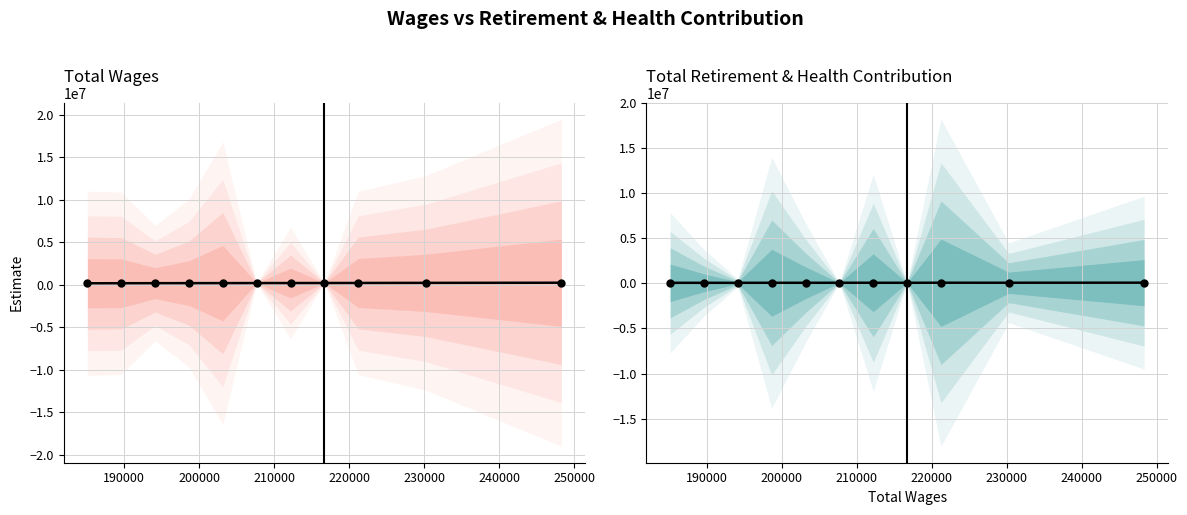

What is the approximate value of Total Wages at 240000?

211560.8